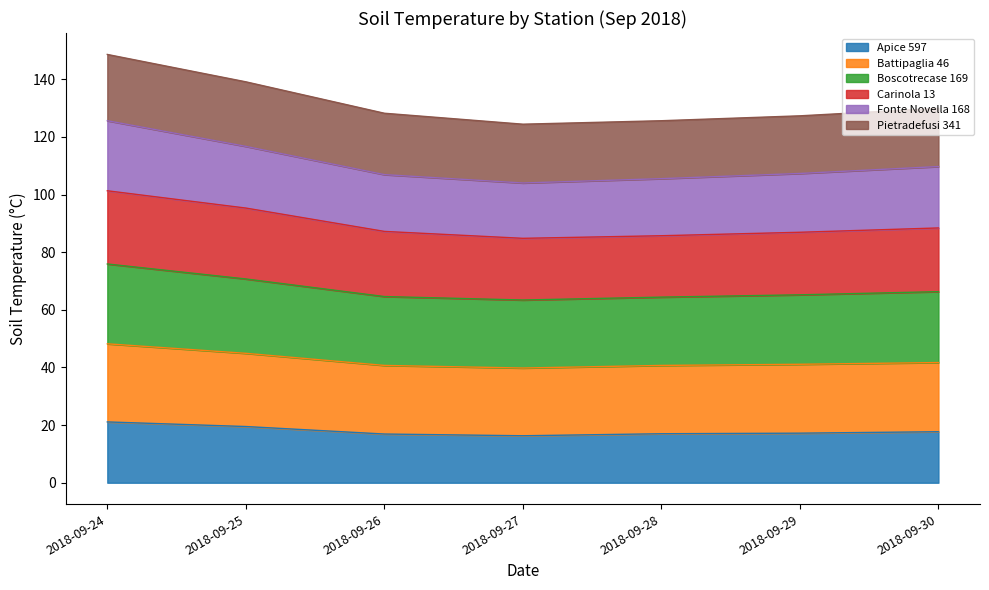

True or false: Boscotrecase 169 has a value of 187.3 at 2018-09-25.

False